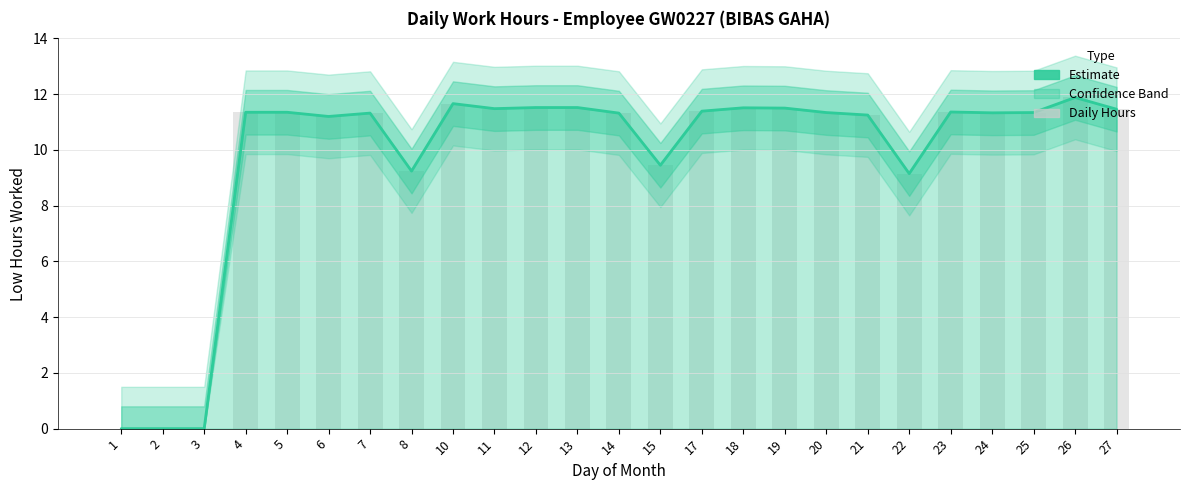

Between 26 and 6, which is larger?

26